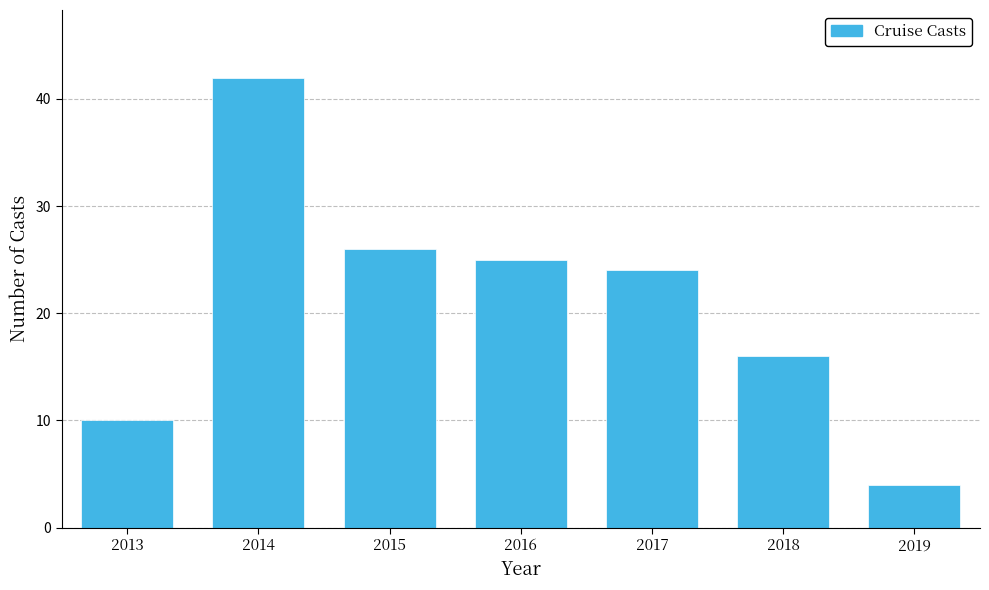

Reading left to right, what are all the values shown in this chart?

10	42	26	25	24	16	4